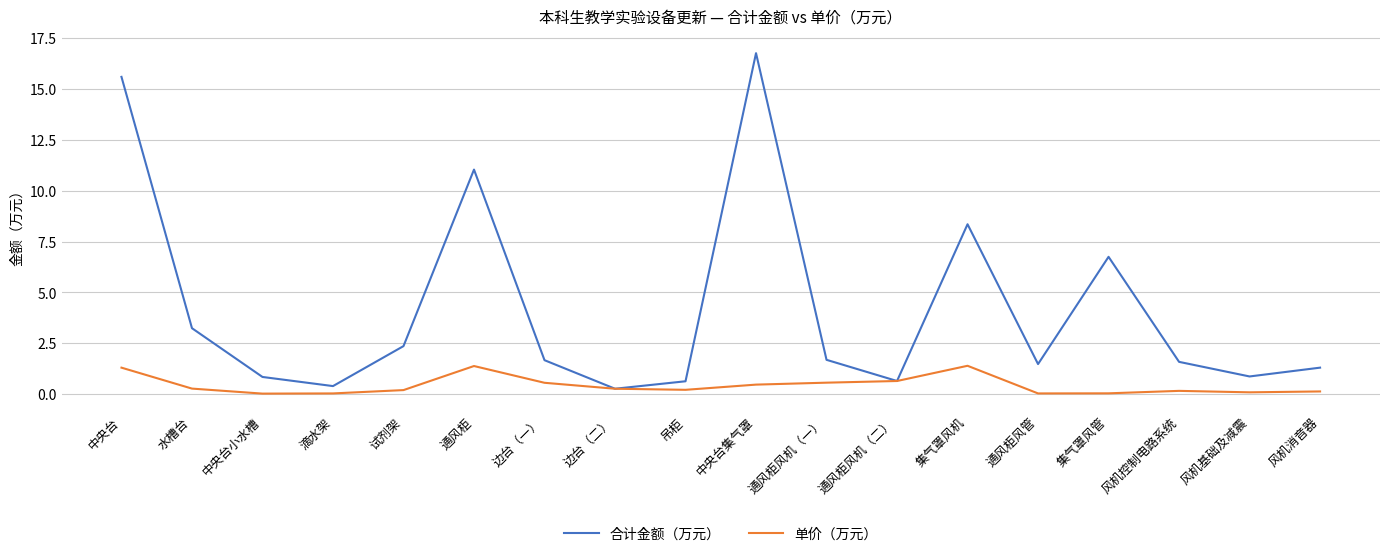

Does the chart have visible grid lines?

Yes